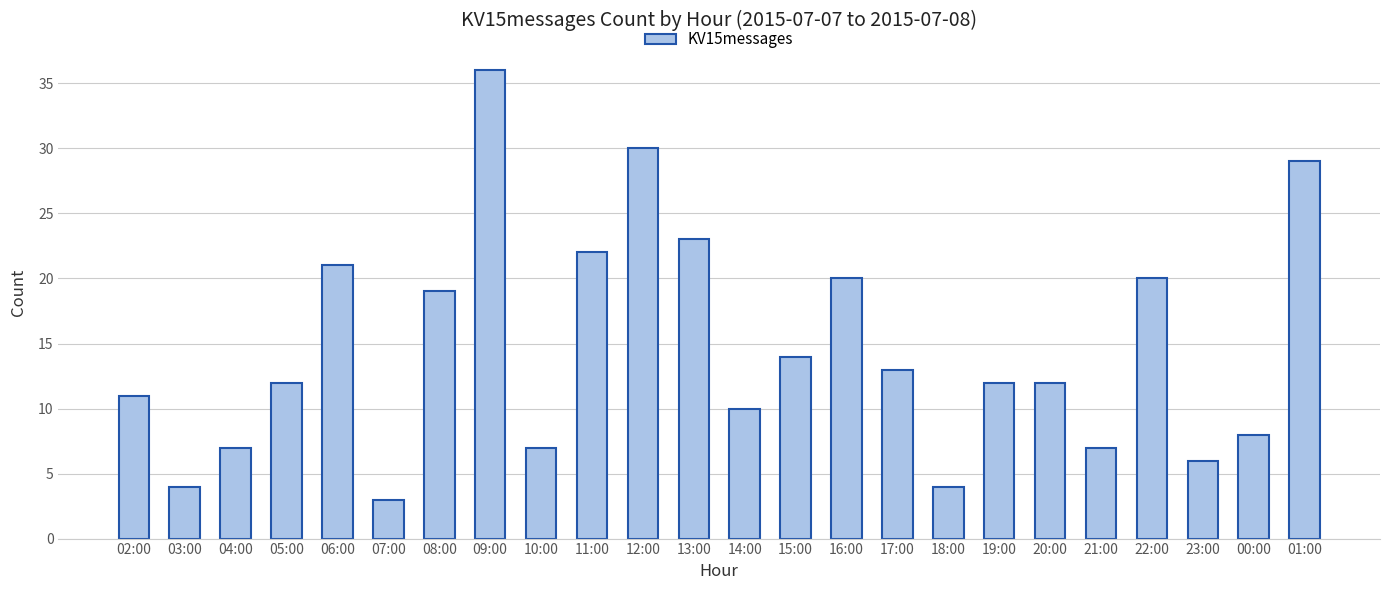

What is the average value?

15